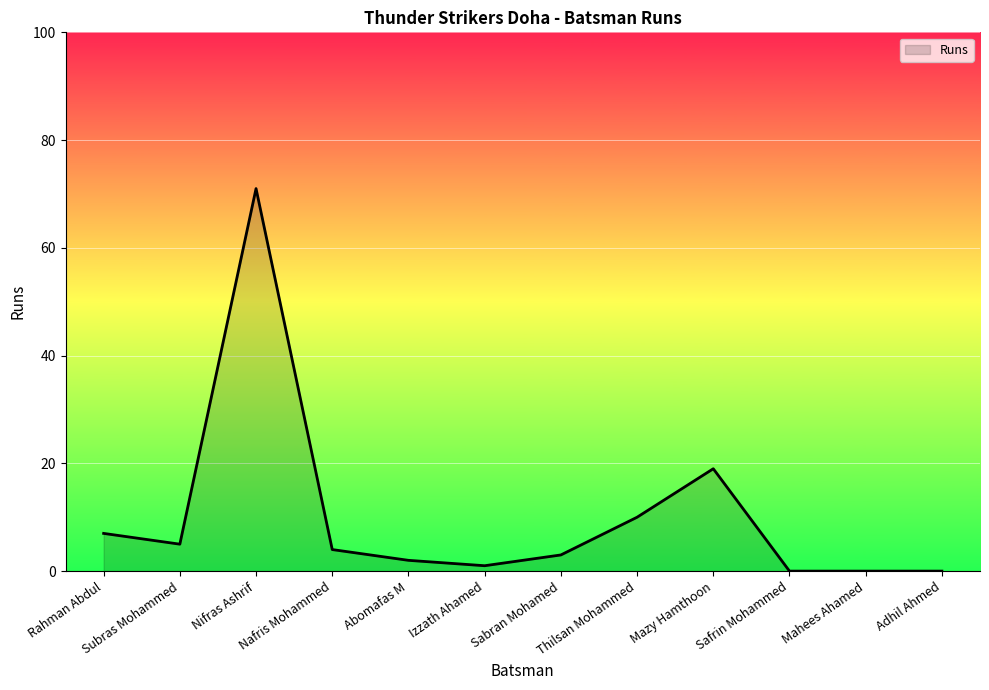

What is the average value?

10